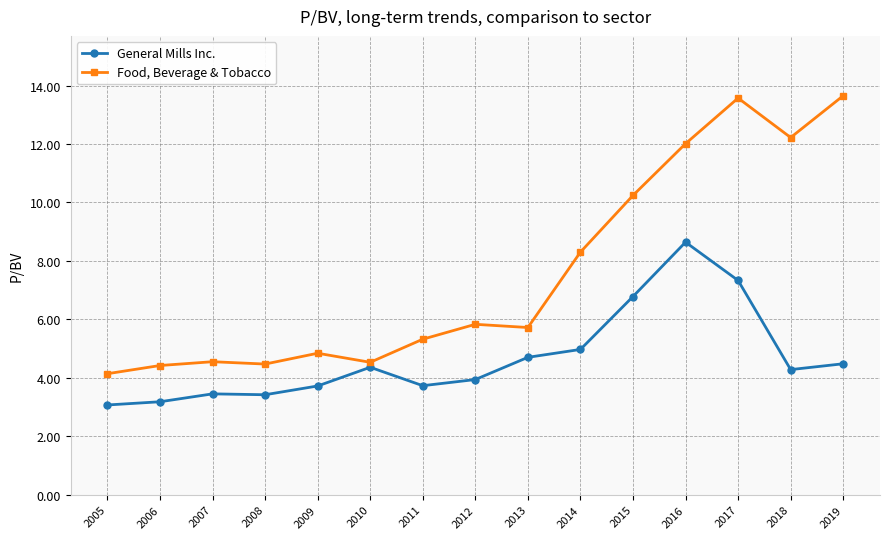

True or false: General Mills Inc. and Food, Beverage & Tobacco cross at least once.

False